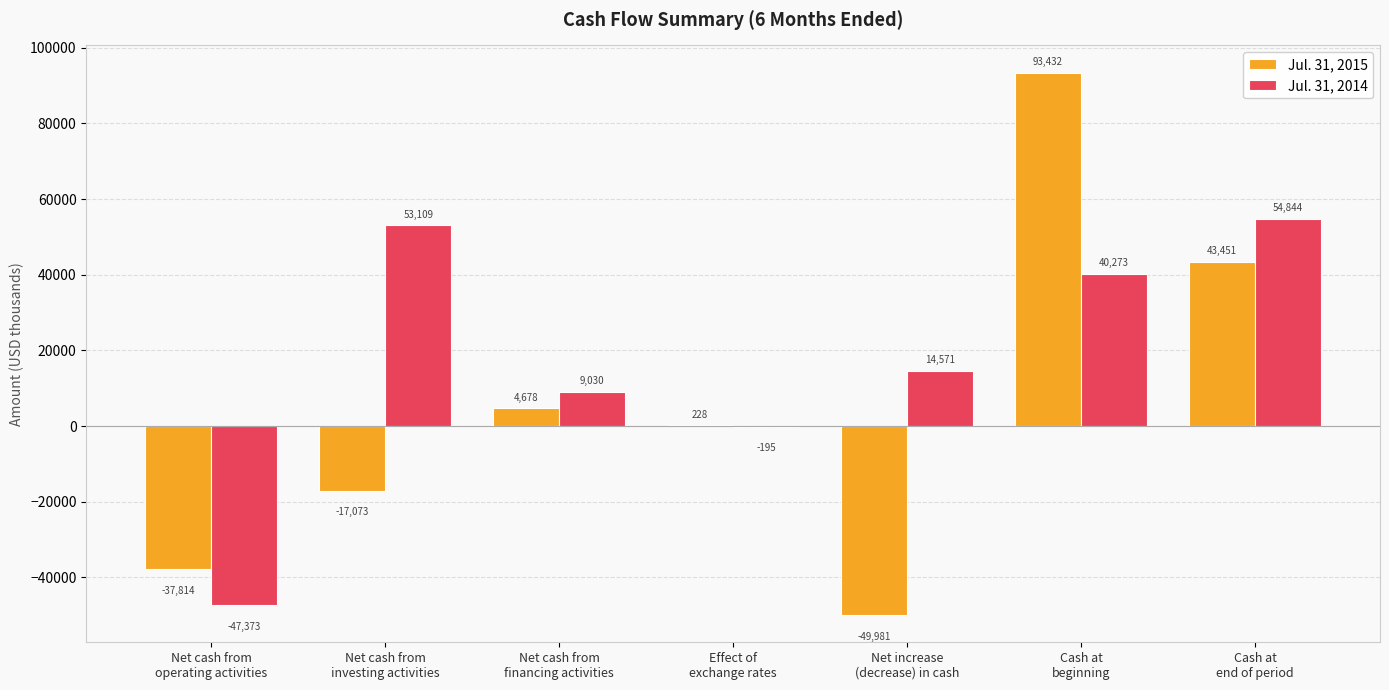

How many groups of bars are there?

7